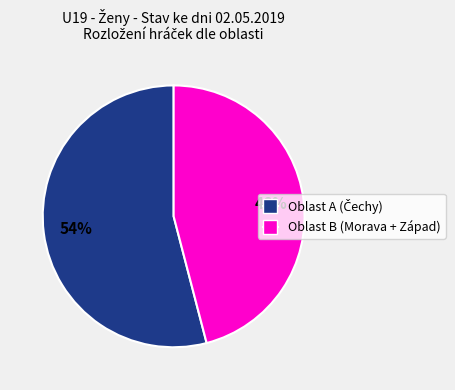

To the nearest percent, what is the difference between the largest and smallest slice percentages?

8%